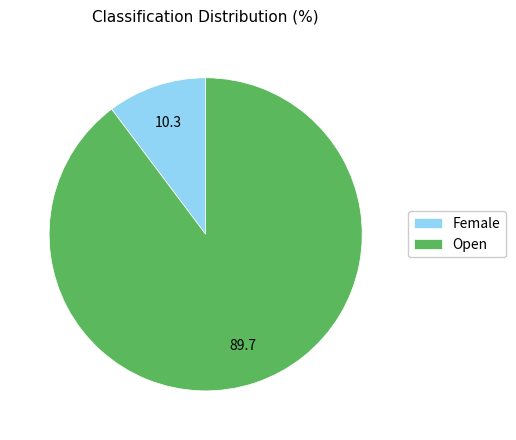

Combined, do Open and Female account for over 50%?

Yes